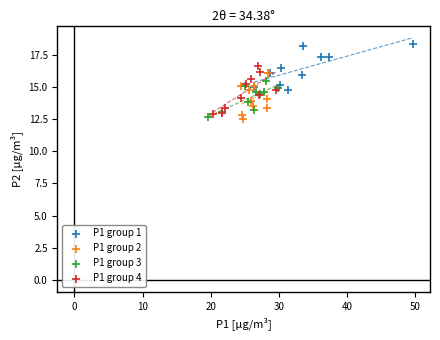

Which series reaches the maximum Y coordinate?

P1 group 1